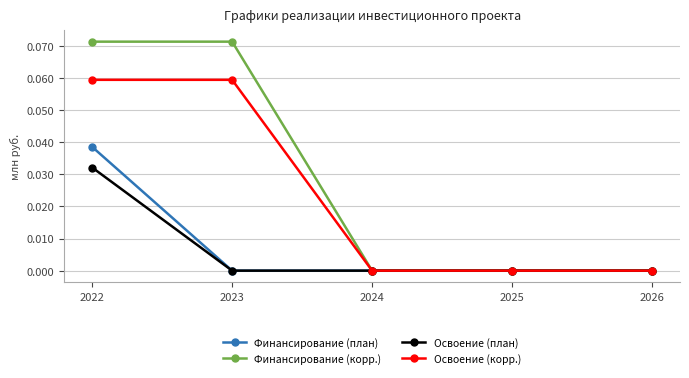

At which label does Финансирование (план) reach its peak?

2022